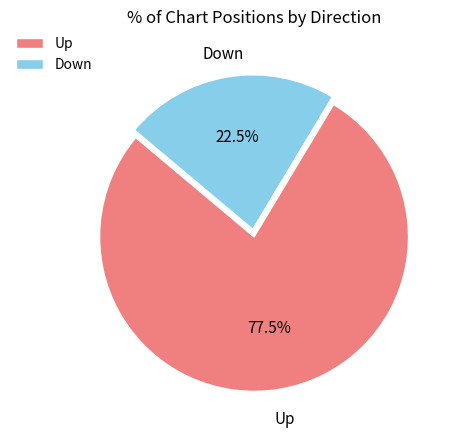

What is the largest slice in the pie chart?

Up